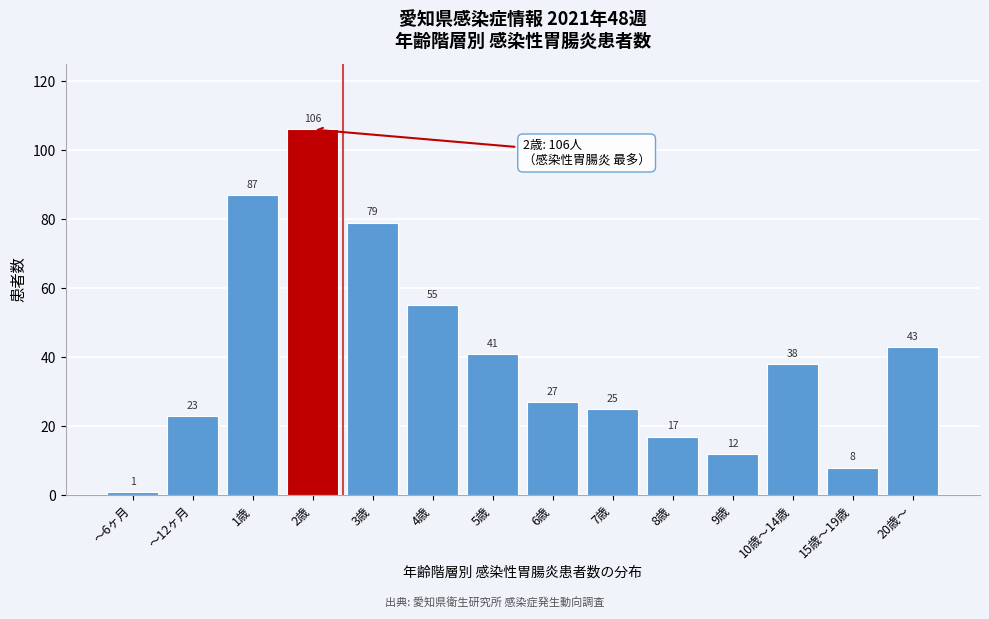

Reading left to right, list all the values displayed in this chart.

1	23	87	106	79	55	41	27	25	17	12	38	8	43